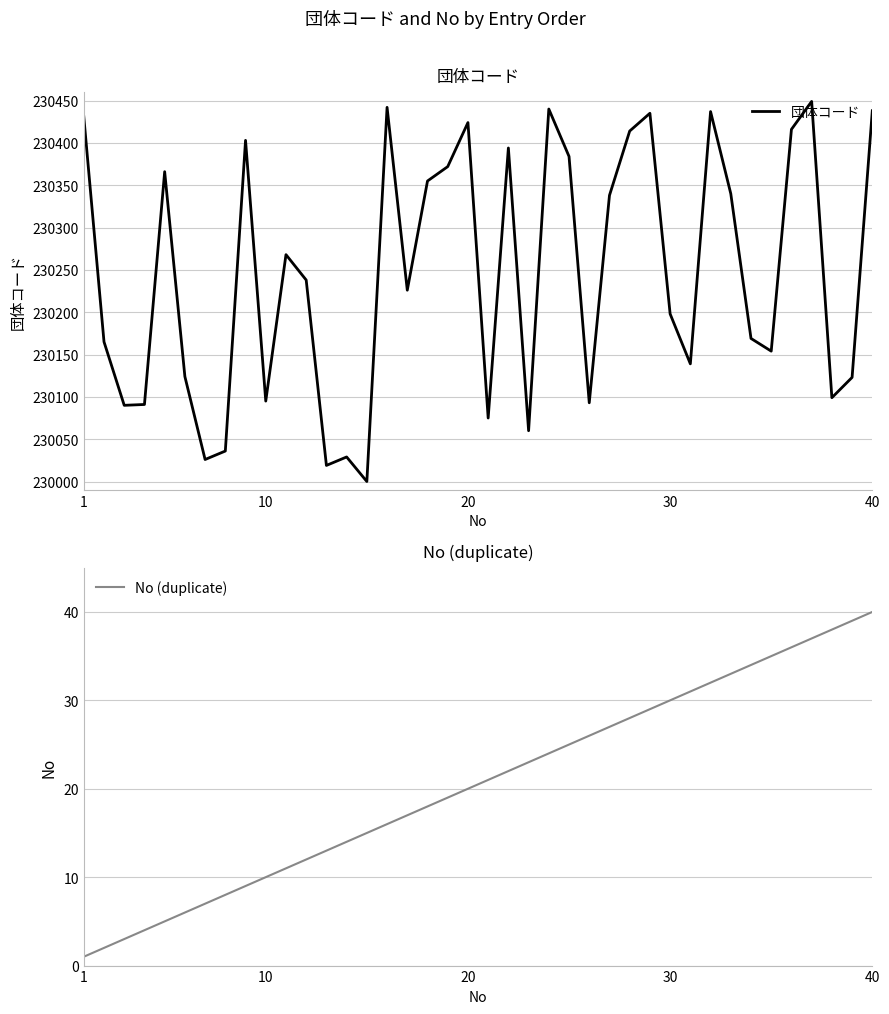

At which label is No (duplicate) closest to 20?

20